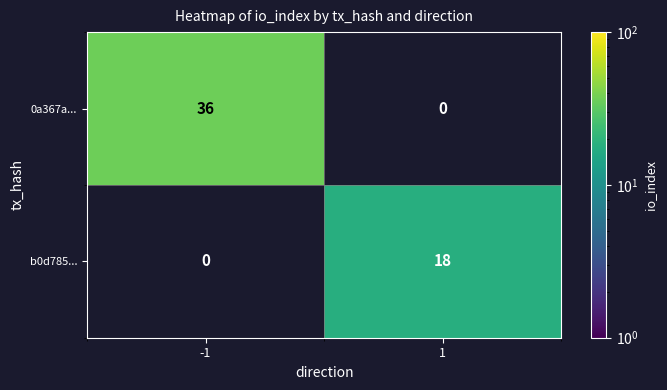

Read the 0a367a... value at -1, to the nearest 5.

35